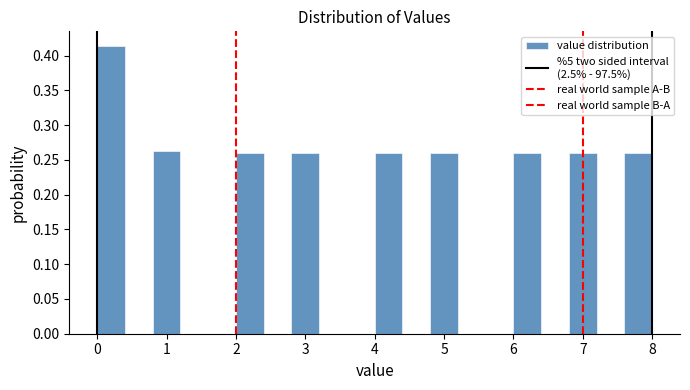

How tall is the bar that spans 7.6 to 8.0 on the x-axis? The values are not printed on the chart, so give them approximately, as read against the axis.

0.260